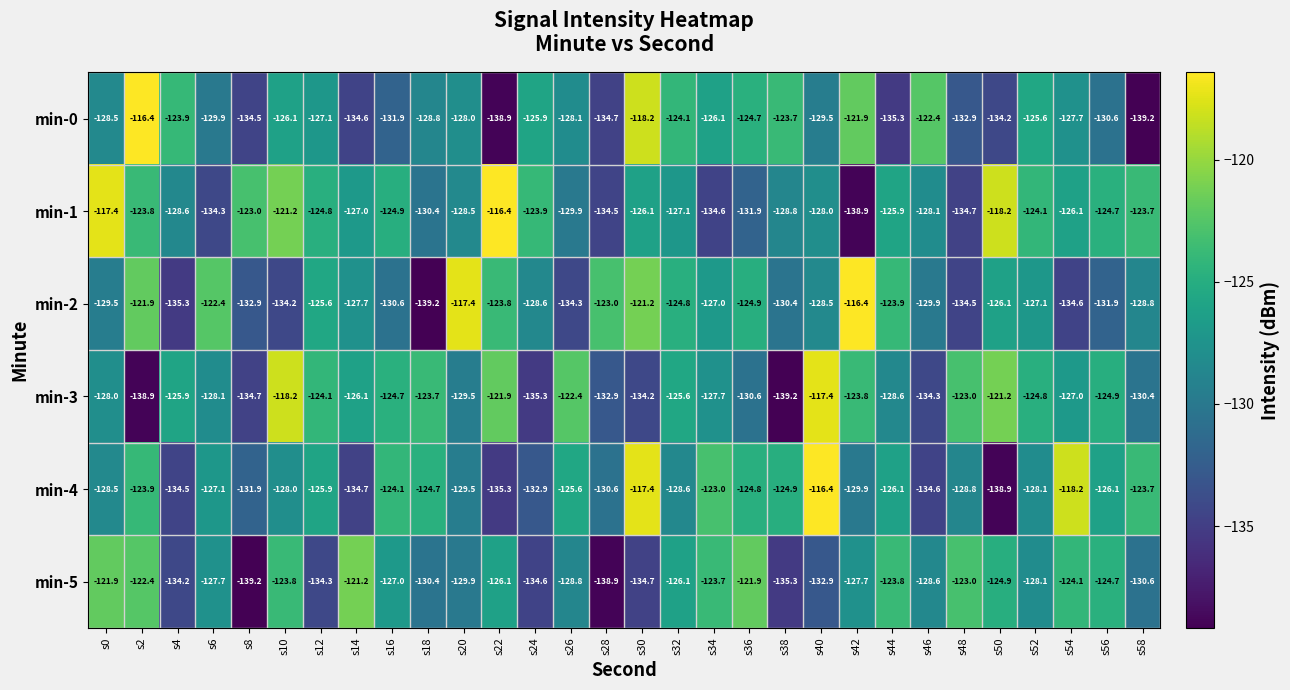

What is the greatest value displayed?

-116.4